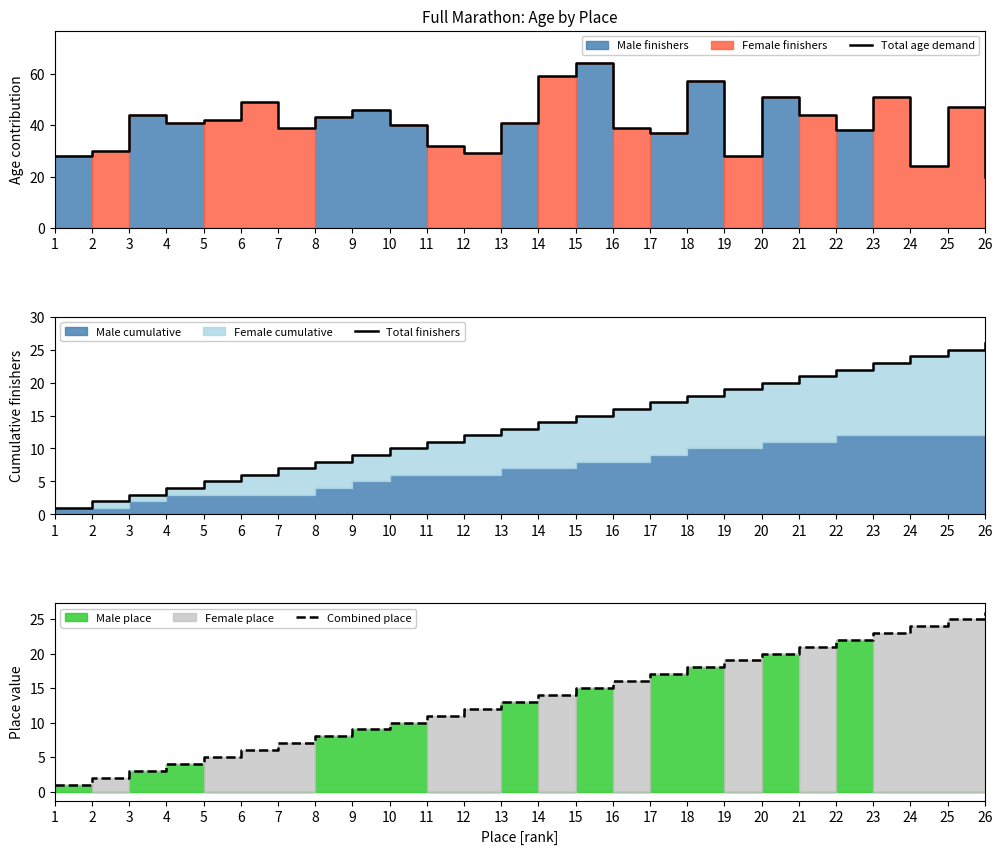

True or false: Combined place has more than 1 points higher than both neighbors.

False